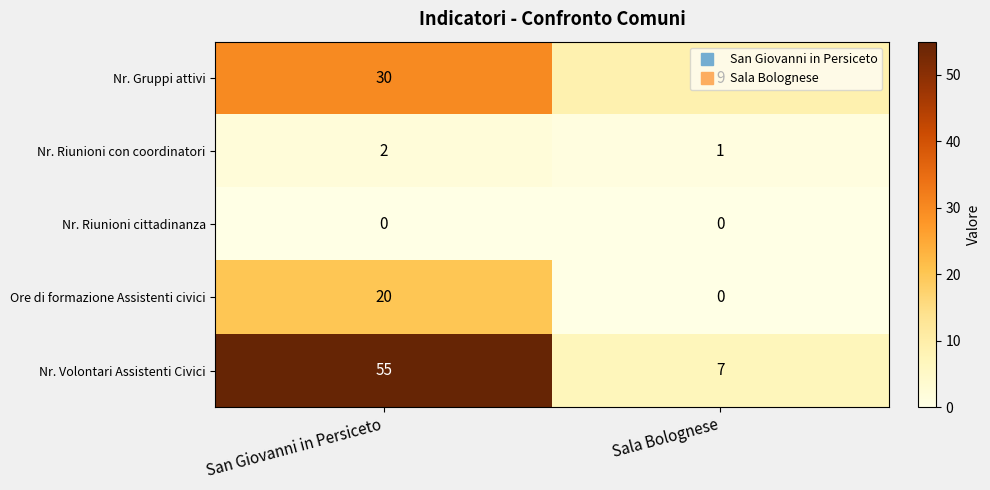

The value of Ore di formazione Assistenti civici at San Giovanni in Persiceto is 12. True or false?

False